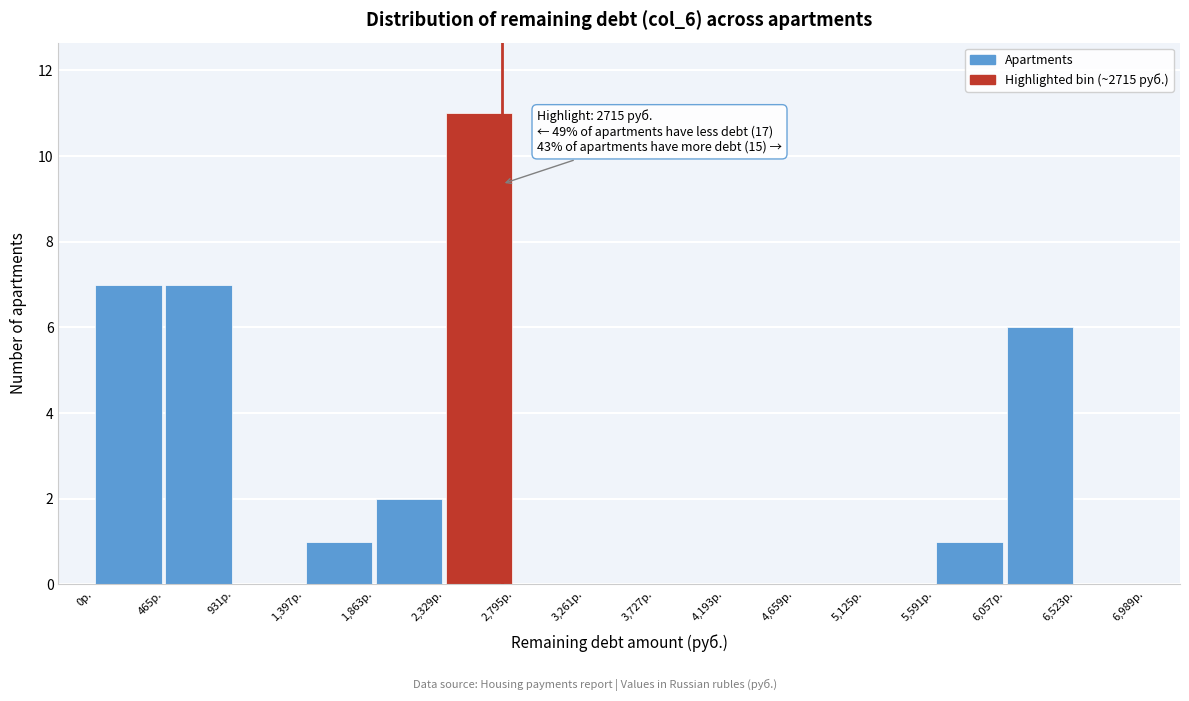

Which range on the x-axis has the tallest bar?

2350 to 2800